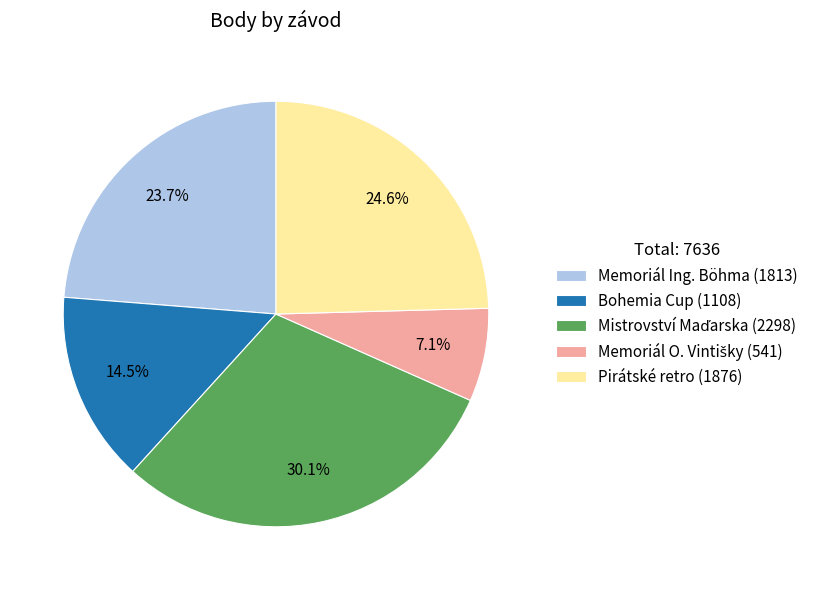

Does any single category account for the majority?

No